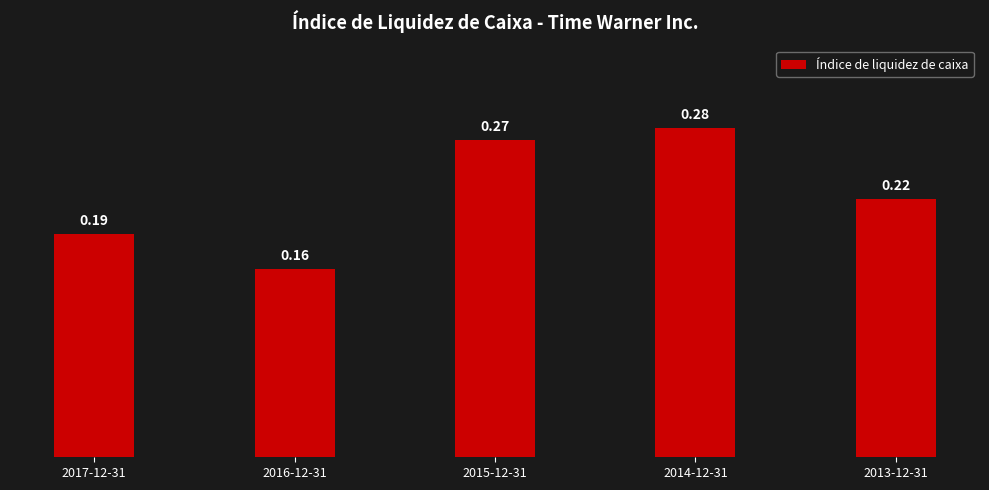

Rank the categories by value from lowest to highest.

2016-12-31, 2017-12-31, 2013-12-31, 2015-12-31, 2014-12-31